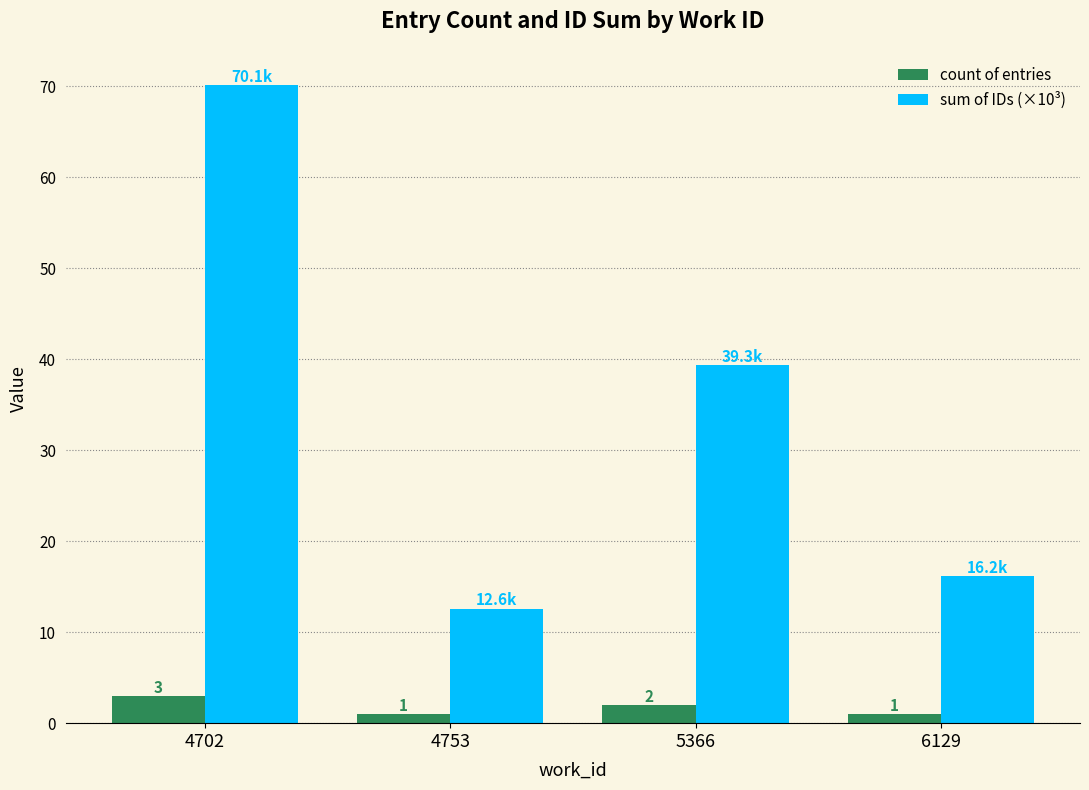

What is the maximum value for sum of IDs (×10³)?

70.1